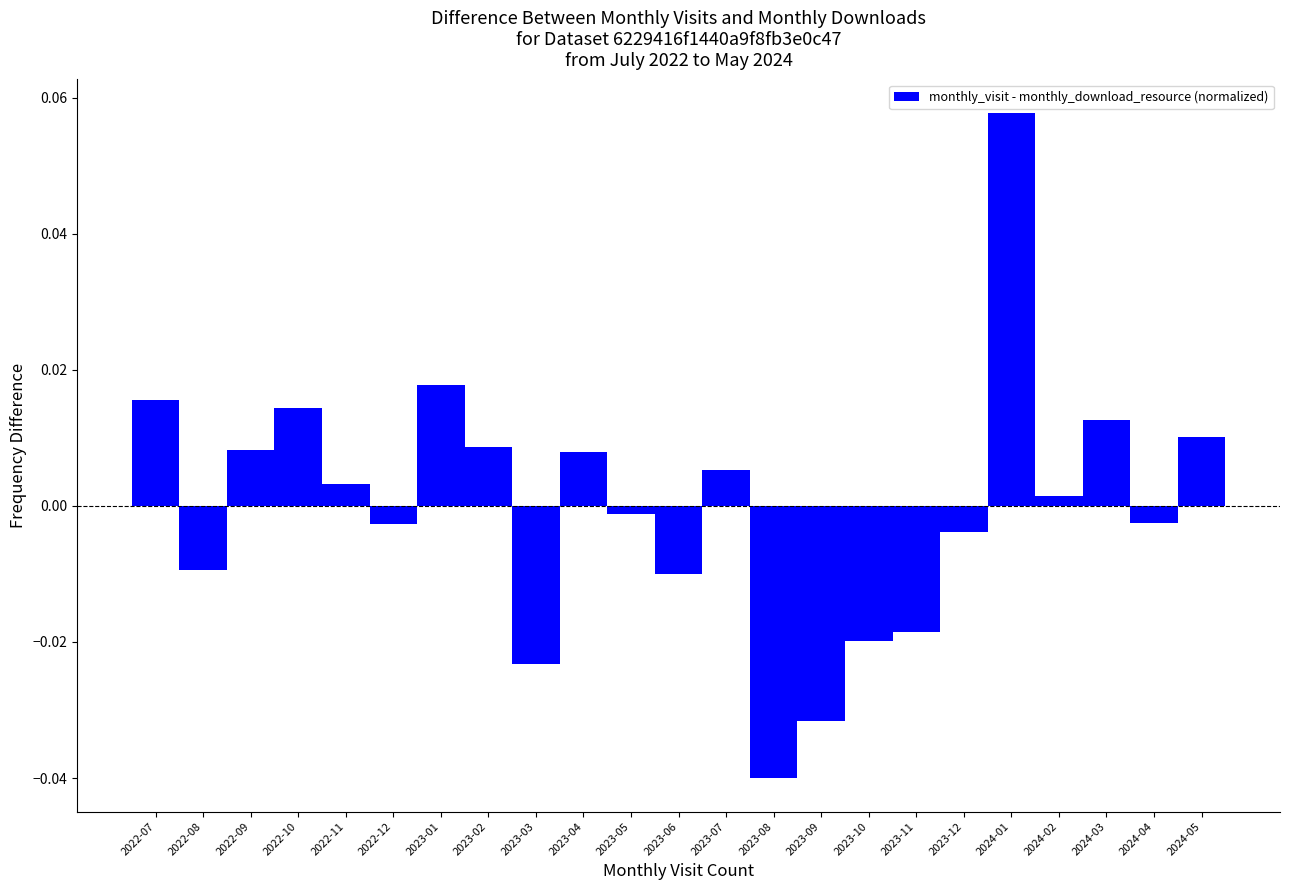

What is the label of the 21st bar from the right?

2022-09